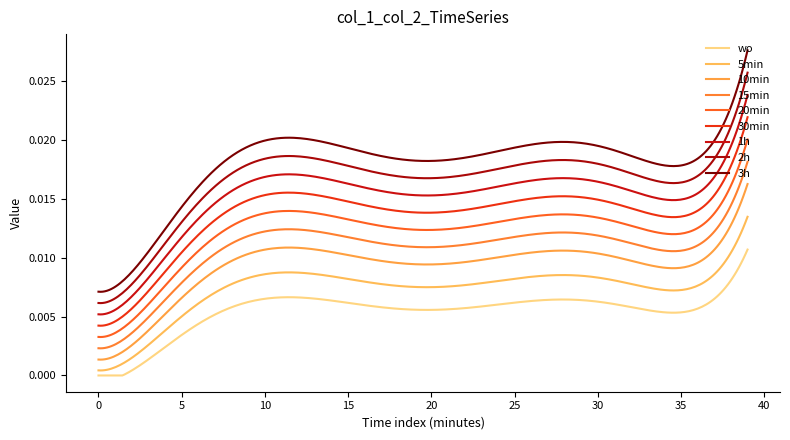

What are all the series names shown in the legend?

wo, 5min, 10min, 15min, 20min, 30min, 1h, 2h, 3h